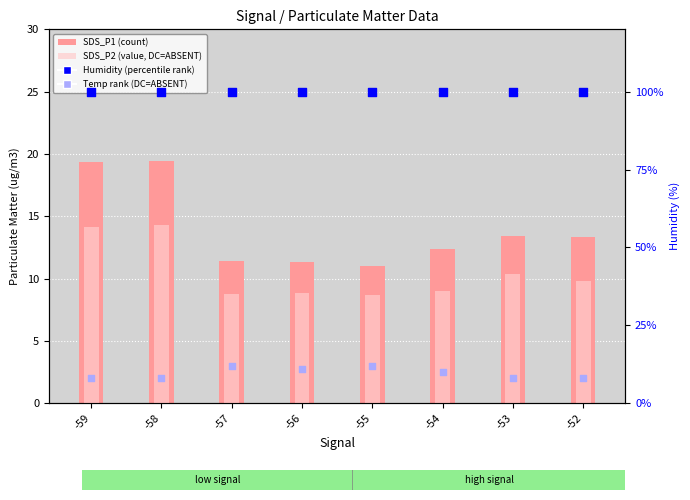

What is the total value across all series at -55?

131.6